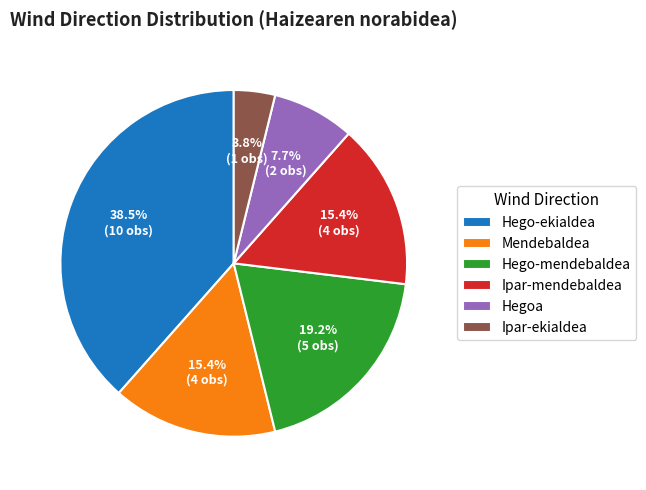

To the nearest percent, what portion does Hegoa represent?

8%